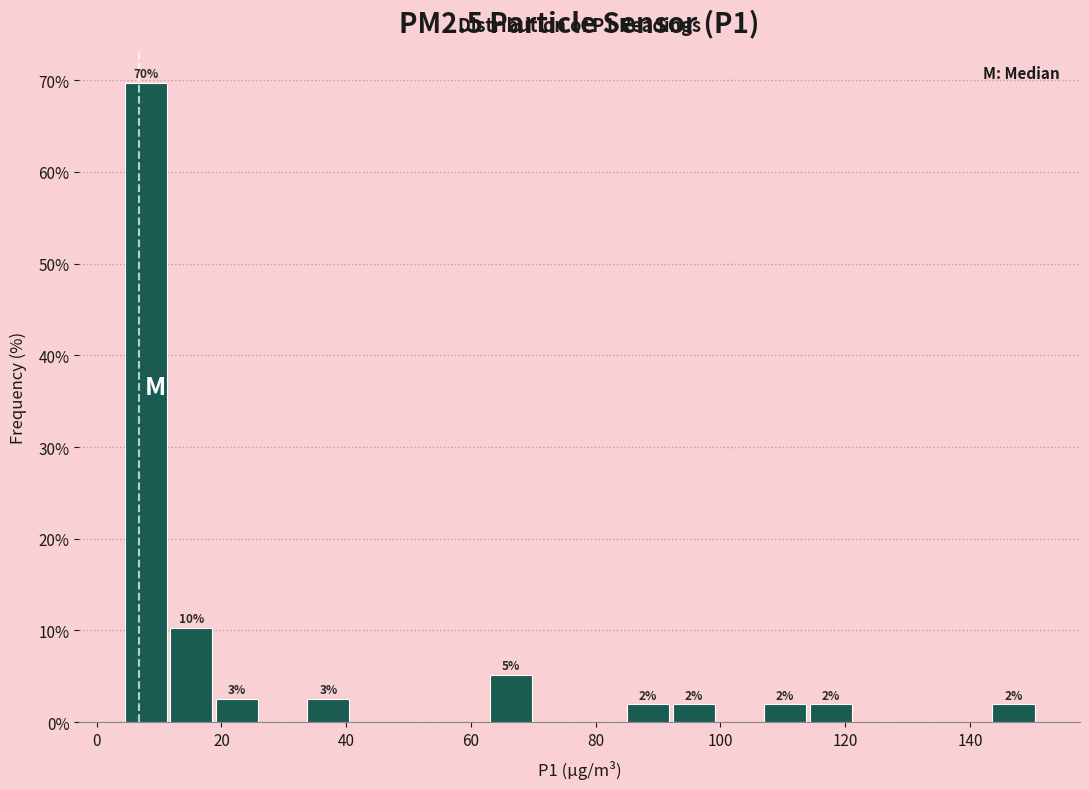

Read against the x-axis, roughly where is the centre of the tallest bar?

8